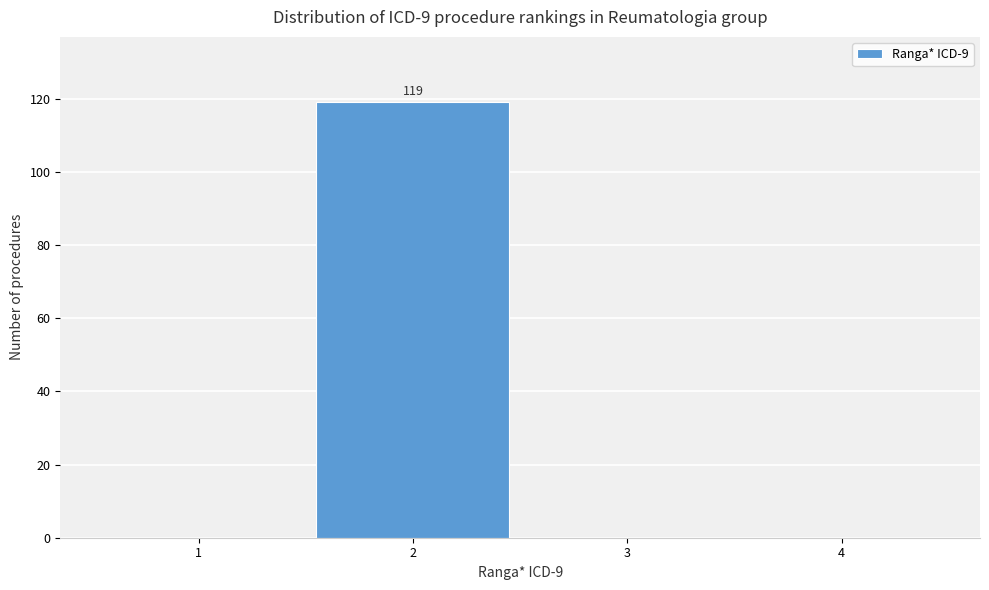

Which range on the x-axis has the tallest bar?

1.5 to 2.5